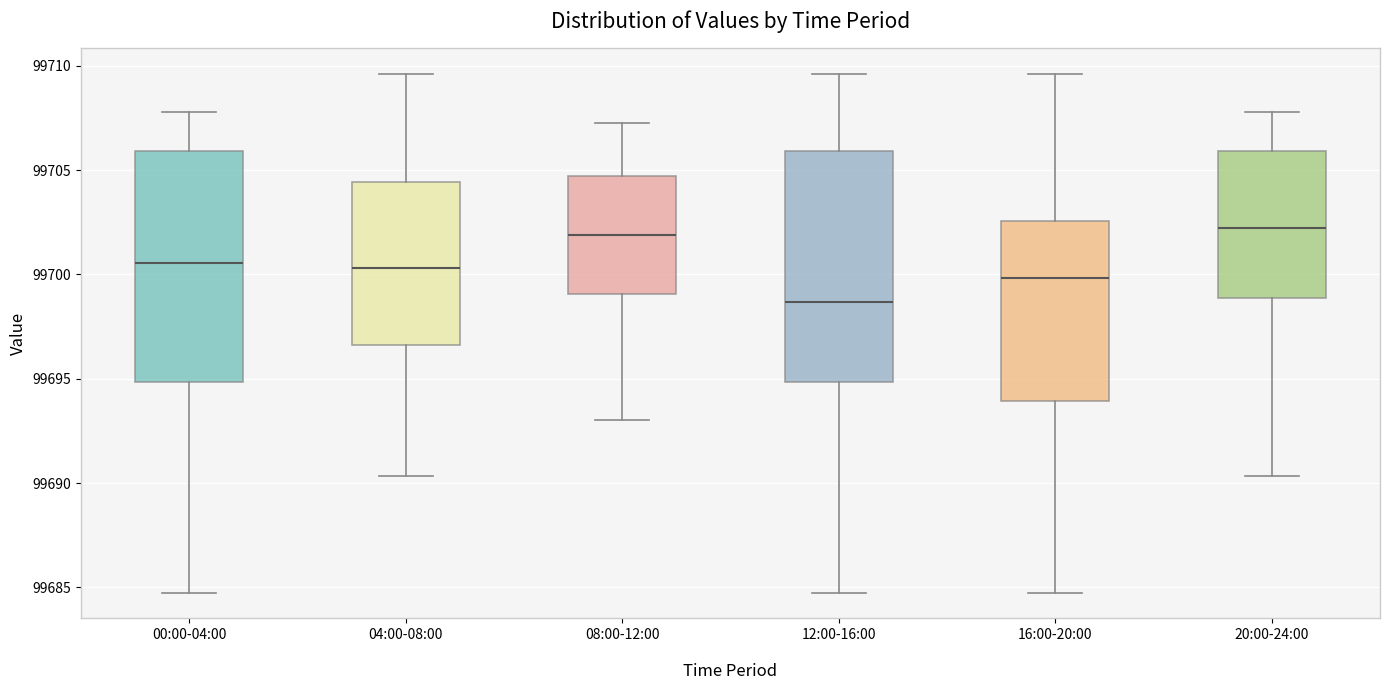

Reading left to right, read every box against the y-axis: the position of its median line, the range the box covers, and the ends of its whiskers. The values are not printed on the chart, so give them approximately, as read against the axis.

00:00-04:00: median 99700.5, box 99695.0 to 99706.0, whiskers 99685.0 to 99708.0
04:00-08:00: median 99700.5, box 99696.5 to 99704.5, whiskers 99690.5 to 99709.5
08:00-12:00: median 99702.0, box 99699.0 to 99704.5, whiskers 99693.0 to 99707.5
12:00-16:00: median 99698.5, box 99695.0 to 99706.0, whiskers 99685.0 to 99709.5
16:00-20:00: median 99700.0, box 99694.0 to 99702.5, whiskers 99685.0 to 99709.5
20:00-24:00: median 99702.0, box 99699.0 to 99706.0, whiskers 99690.5 to 99708.0